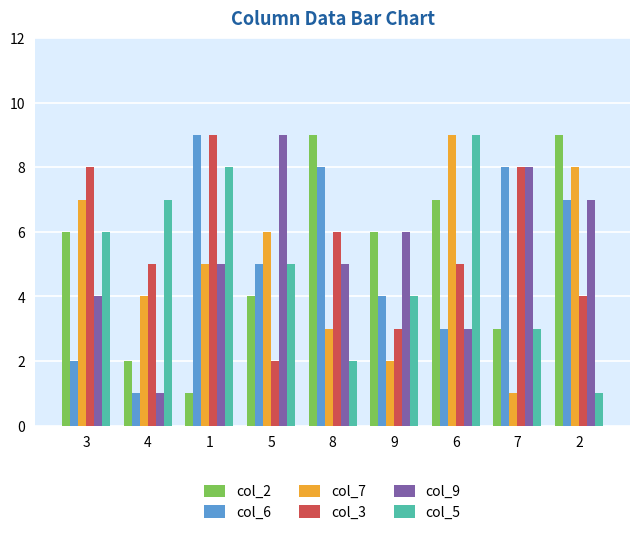

What are all the series names shown in the legend?

col_2, col_6, col_7, col_3, col_9, col_5